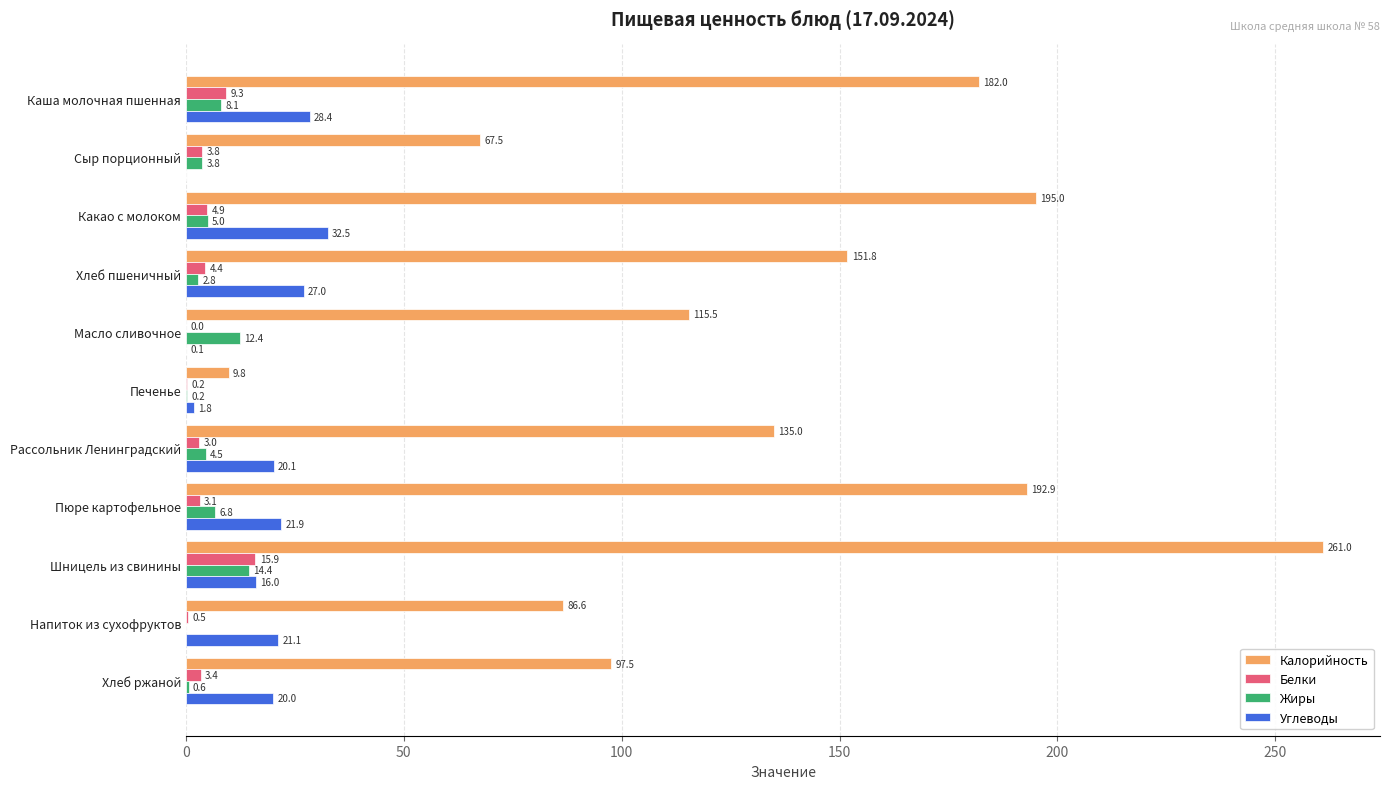

How many data points does each series have?

11